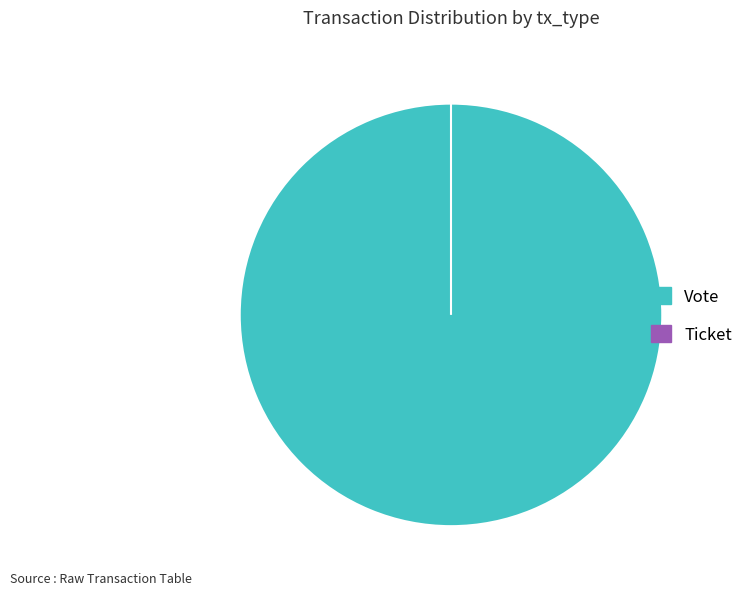

Which slice represents more than half of the pie?

Vote